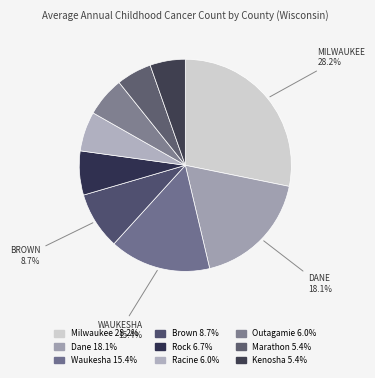

How many slices are in this pie chart?

9